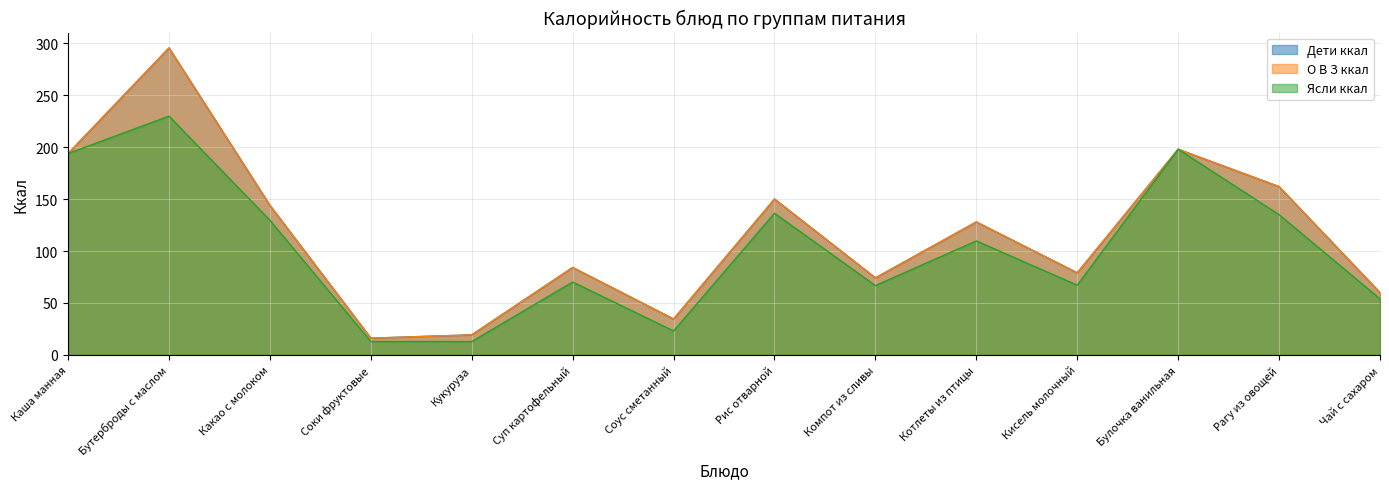

How many interior local peaks does the О В З ккал series have?

5